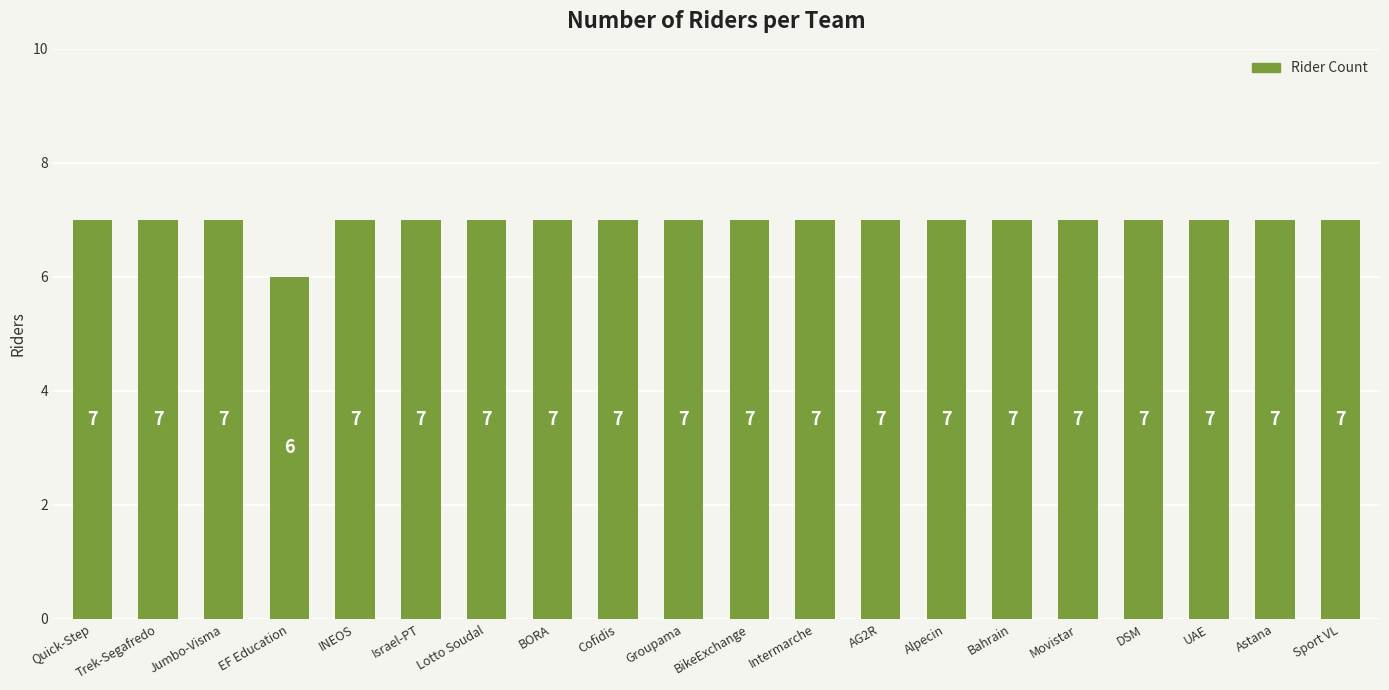

Reading left to right, extract all data points from this chart.

Quick-Step=7	Trek-Segafredo=7	Jumbo-Visma=7	EF Education=6	INEOS=7	Israel-PT=7	Lotto Soudal=7	BORA=7	Cofidis=7	Groupama=7	BikeExchange=7	Intermarche=7	AG2R=7	Alpecin=7	Bahrain=7	Movistar=7	DSM=7	UAE=7	Astana=7	Sport VL=7